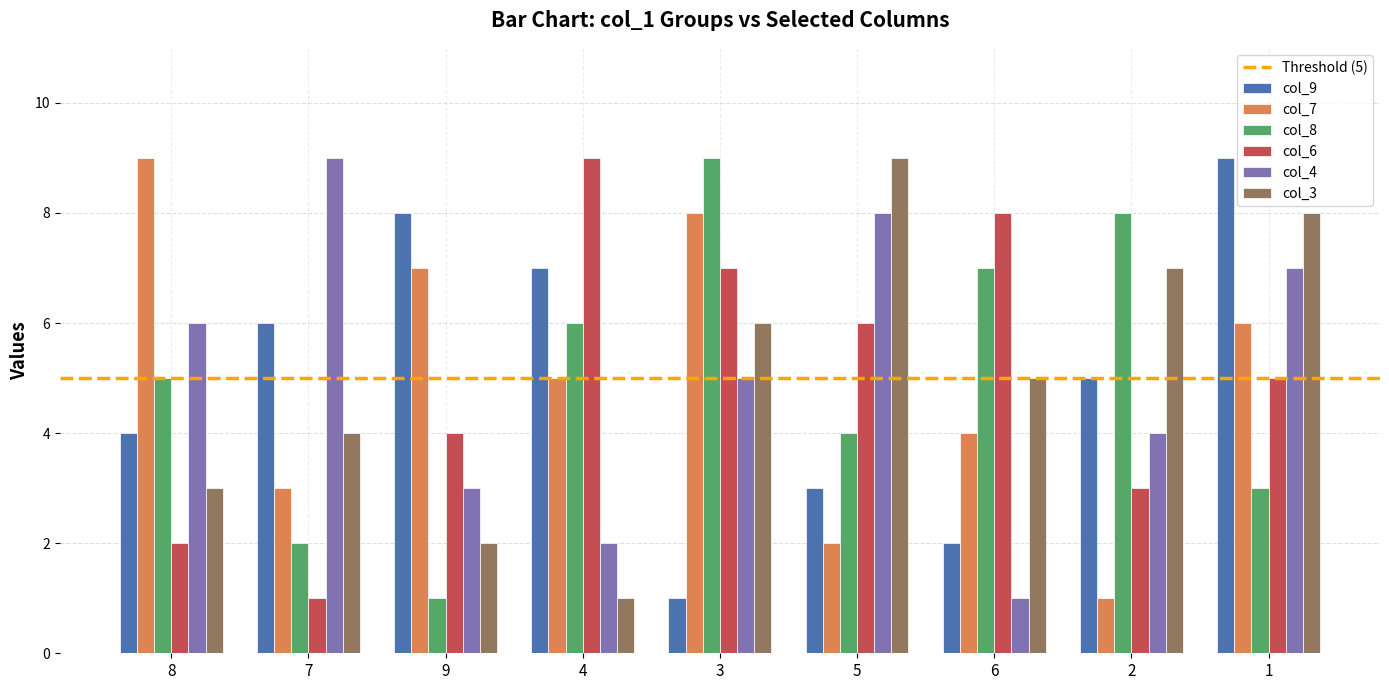

Does the chart contain stacked bars?

No